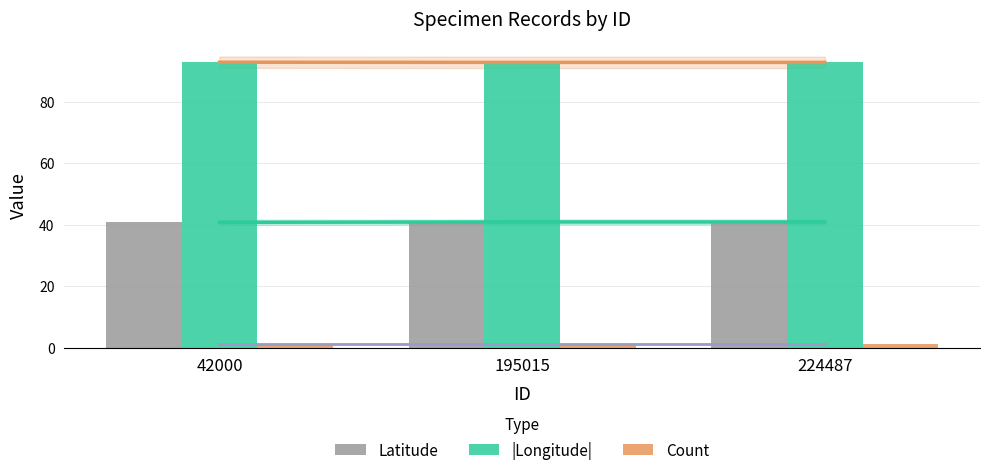

Which series has the widest spread of values?

Latitude